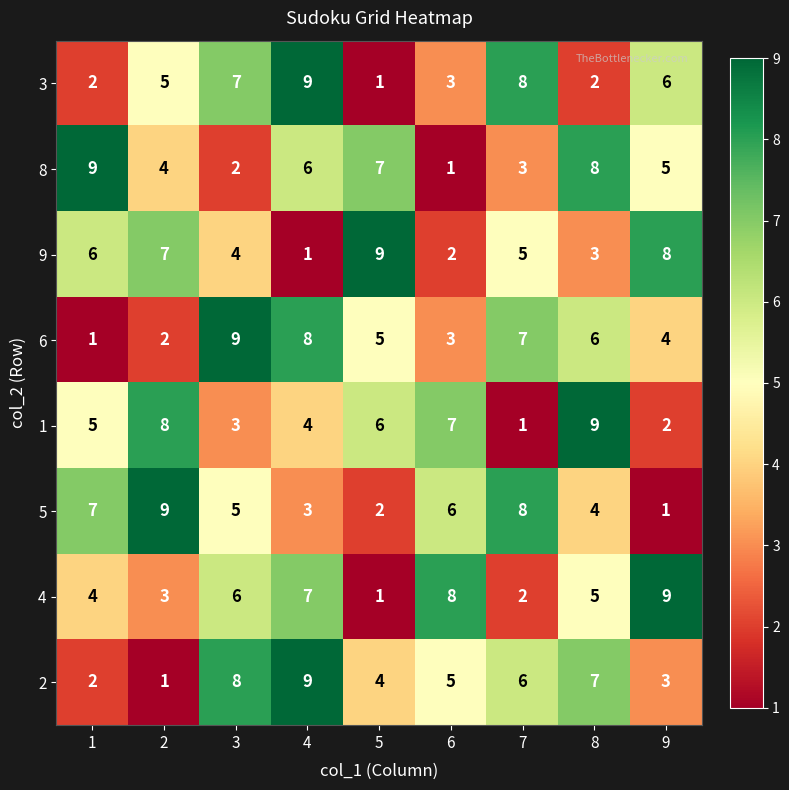

At which label does 9 reach its minimum?

4